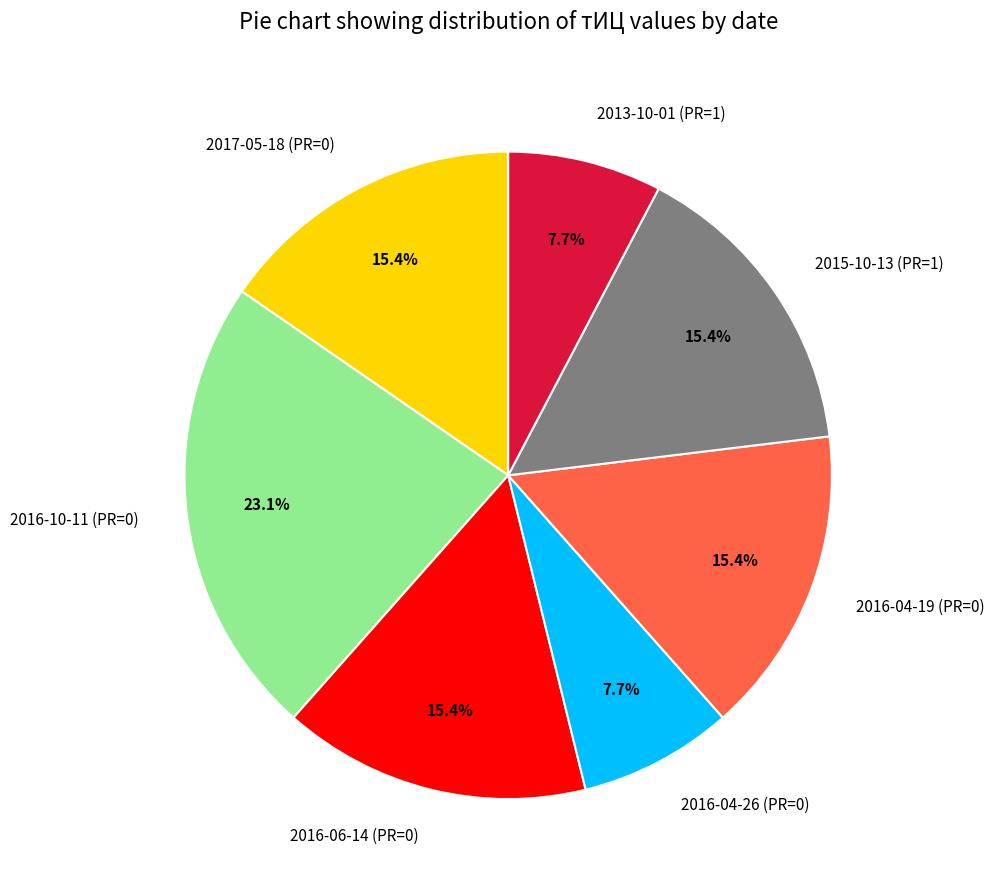

Which category has the biggest portion of the pie?

2016-10-11 (PR=0)